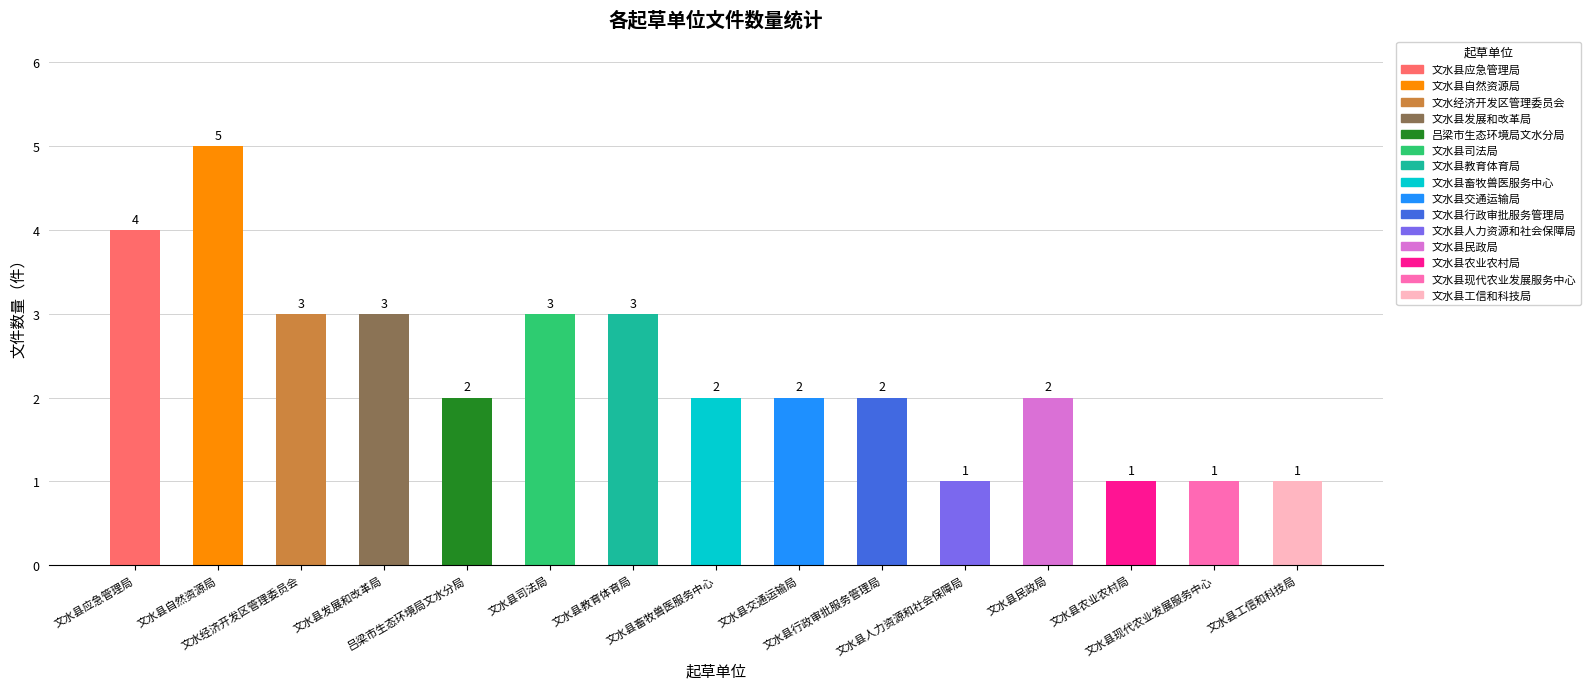

Reading right to left, transcribe all the data shown in this chart.

1	1	1	2	1	2	2	2	3	3	2	3	3	5	4